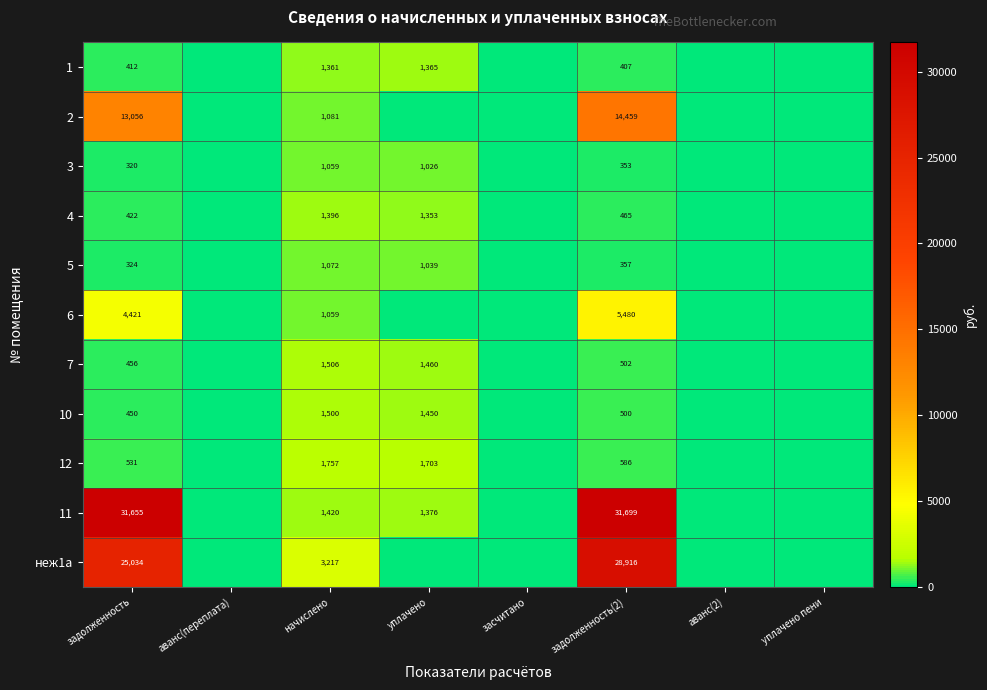

What is the spread (max minus min) of values at задолженность?

31335